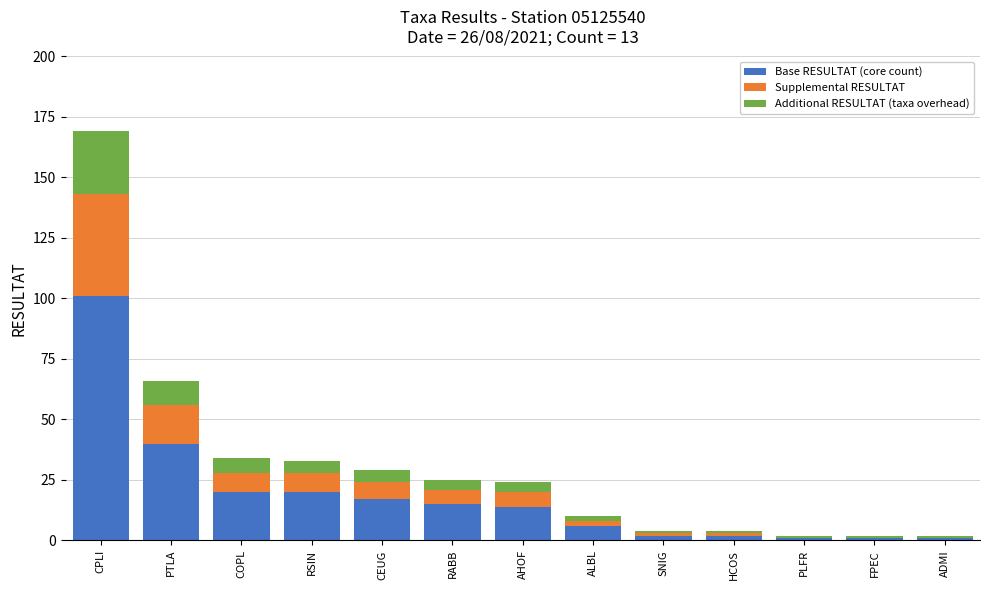

The value of Base RESULTAT (core count) at RABB is 15. True or false?

True